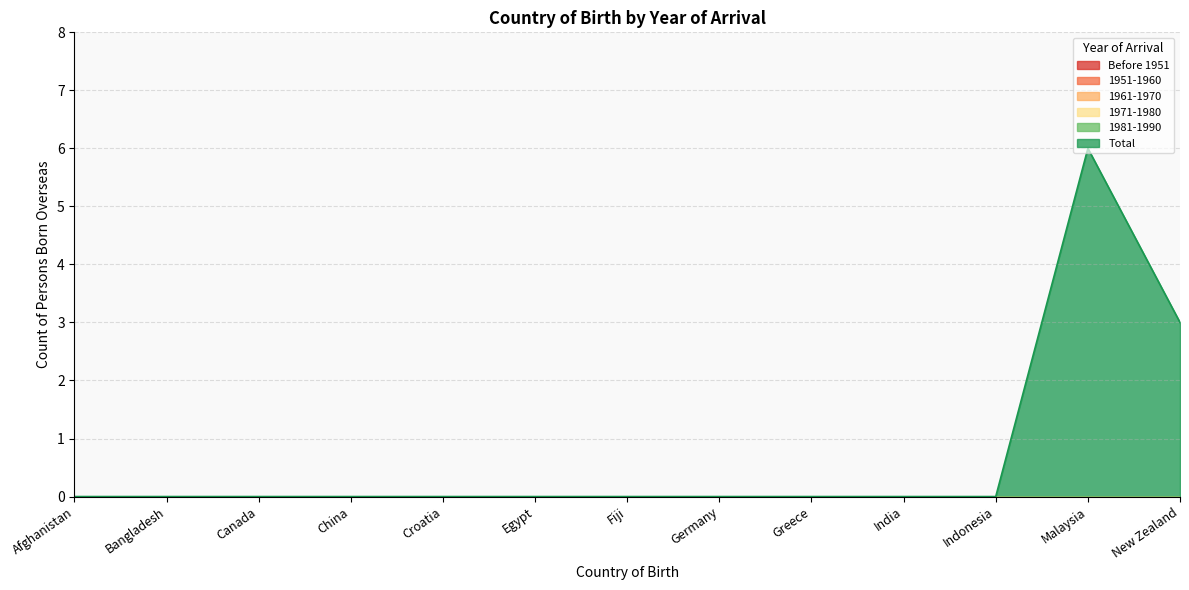

At which category is the sum across all series the highest?

Malaysia